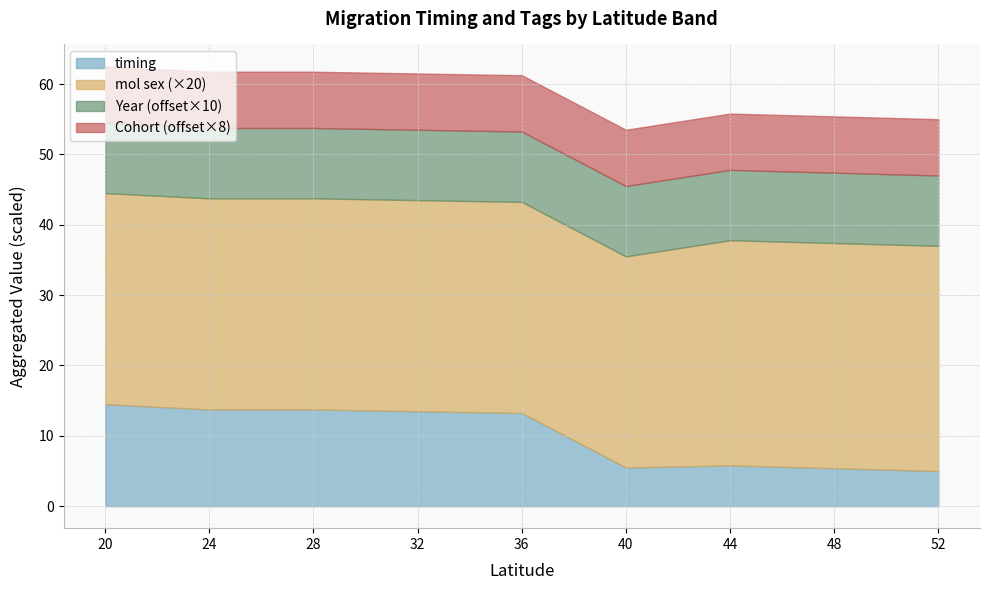

What is the total value across all series at 52?

55.0